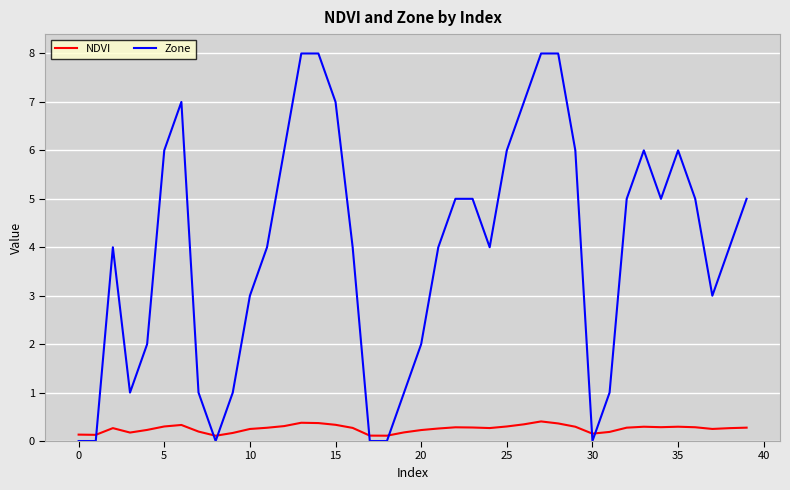

What is the maximum value for Zone?

8.0